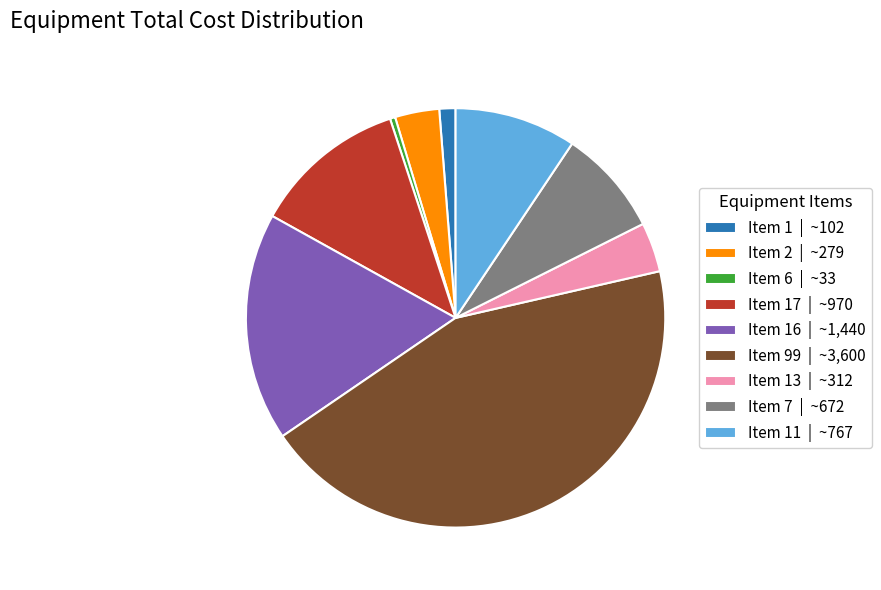

What is the ratio of the value at Item 13 | ~312 to the value at Item 6 | ~33?

9.5